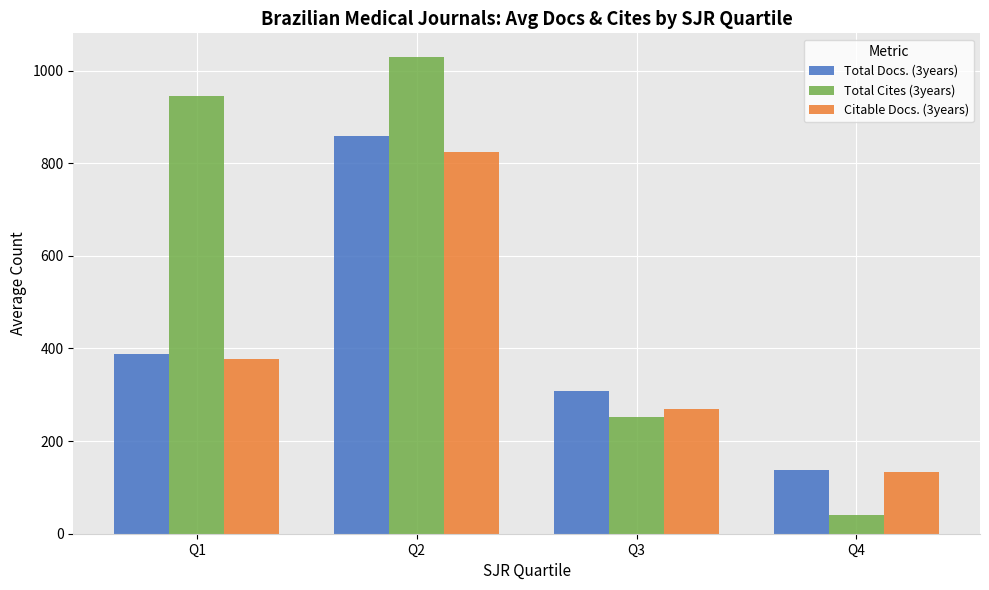

Are the bars horizontal?

No